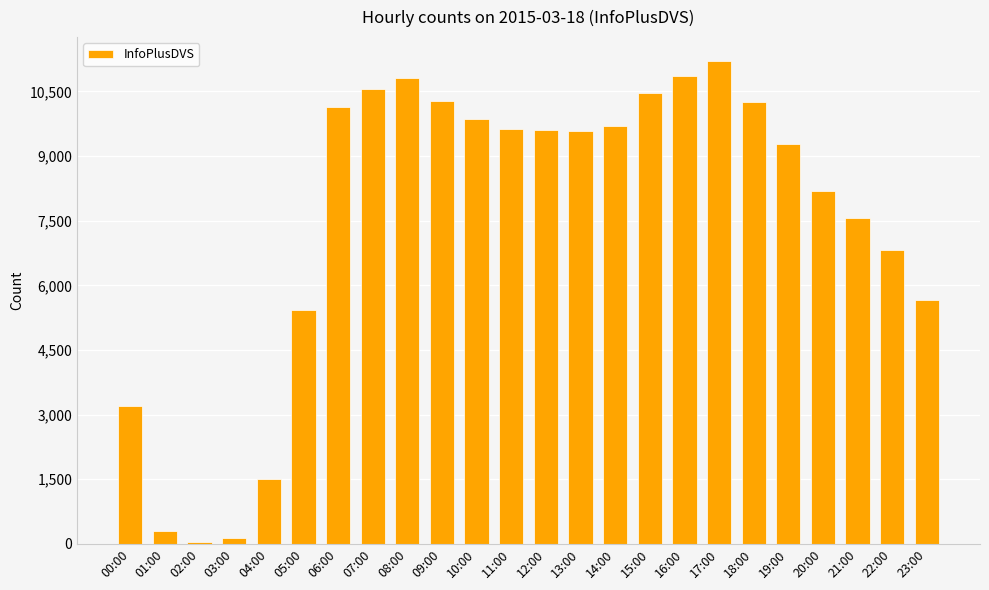

What is the smallest value displayed?

47